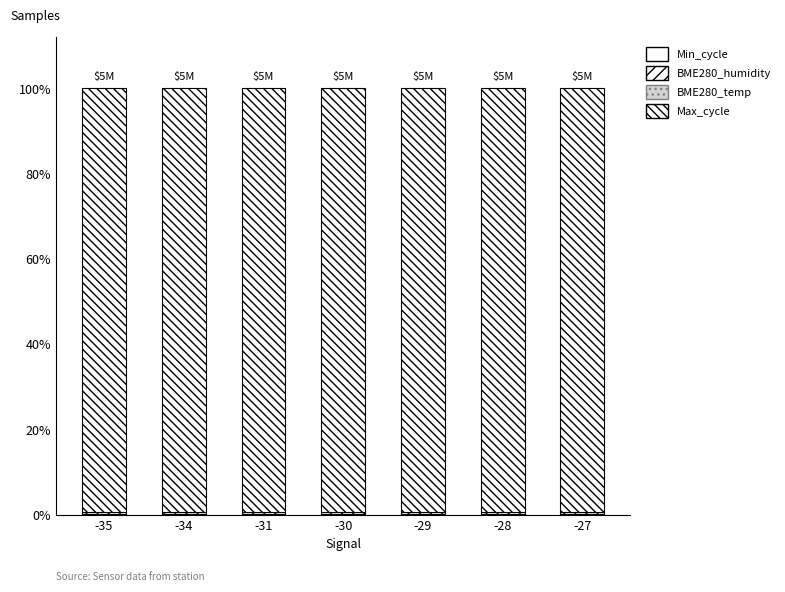

Are the bars grouped side by side (vs. stacked)?

No